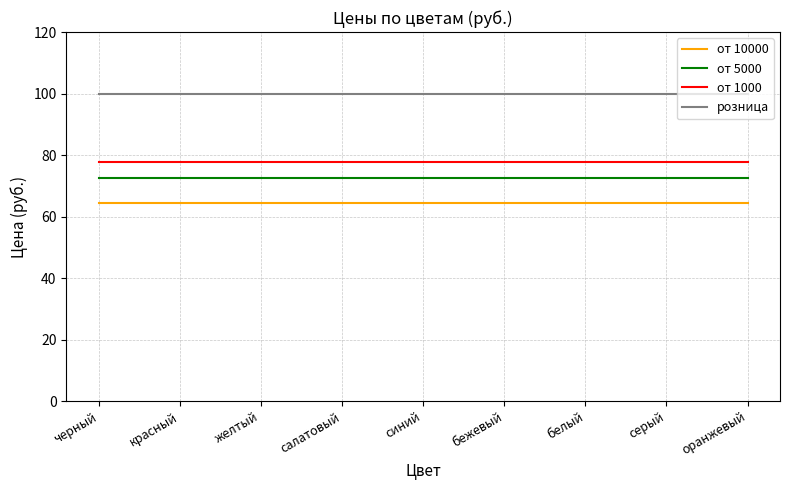

What is the greatest value displayed?

100.0